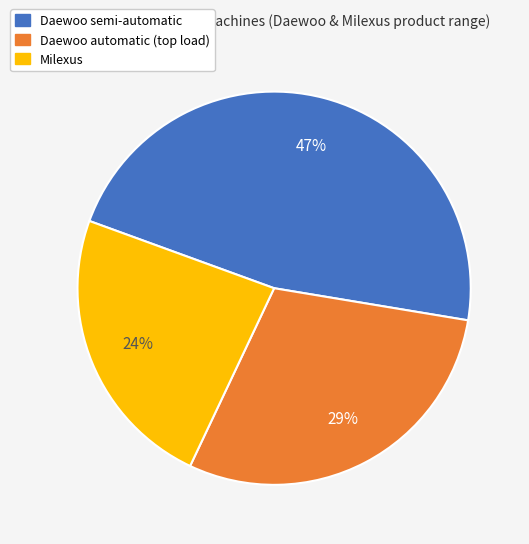

Is it true that Daewoo semi-automatic is 47% of the pie?

True